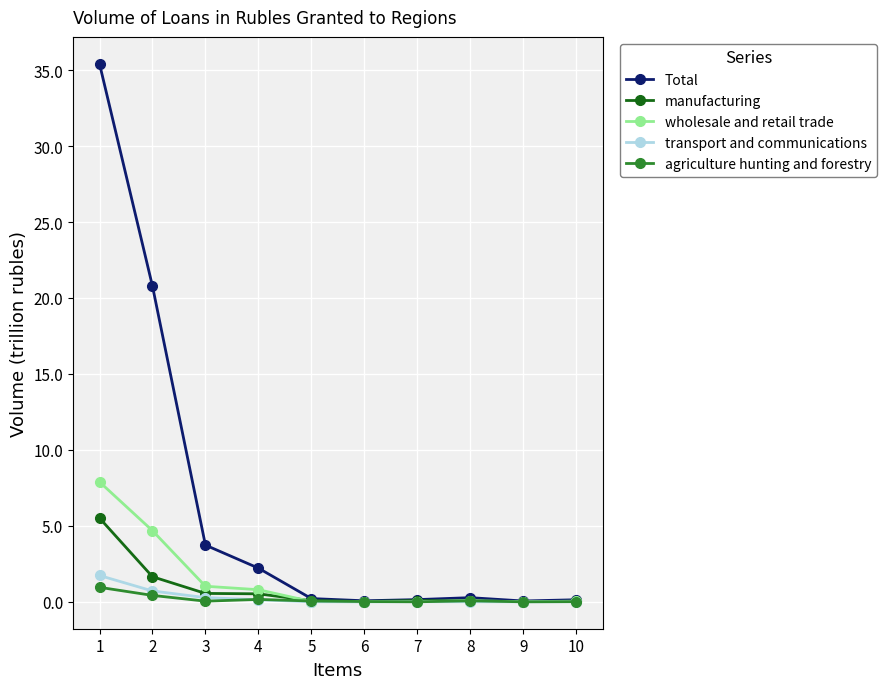

At which category is the sum across all series the highest?

1